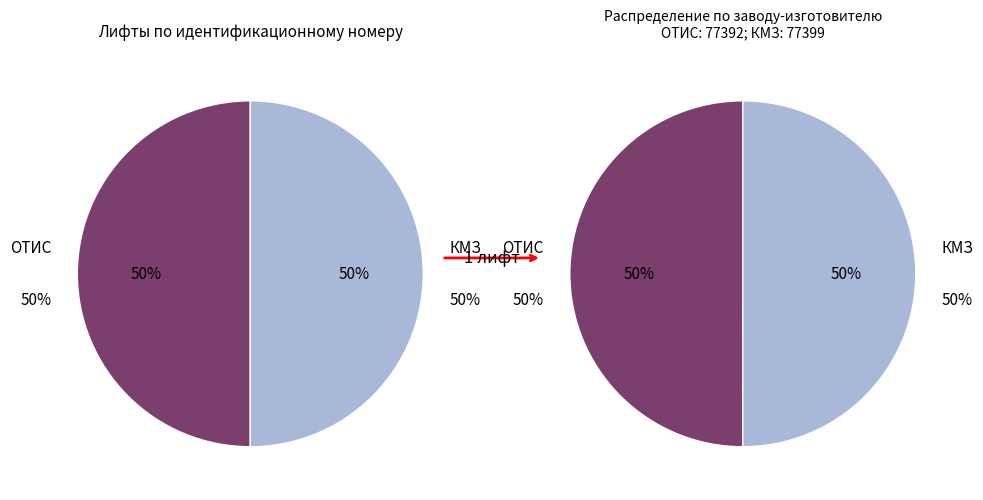

True or false: 2 accounts for 50% of the total.

True